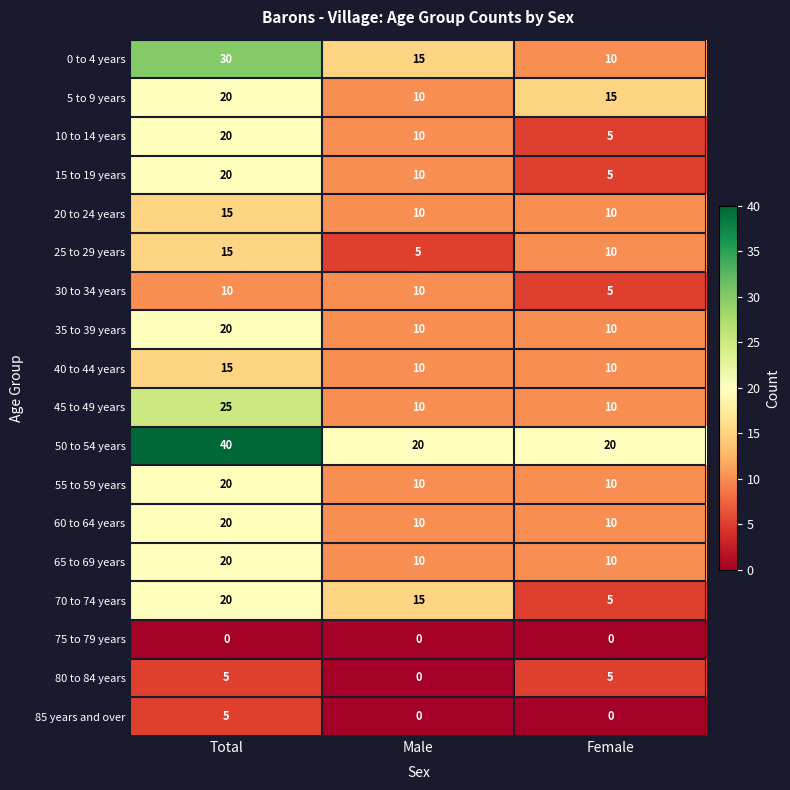

Count the 35 to 39 years values in the range 10 to 20.

3